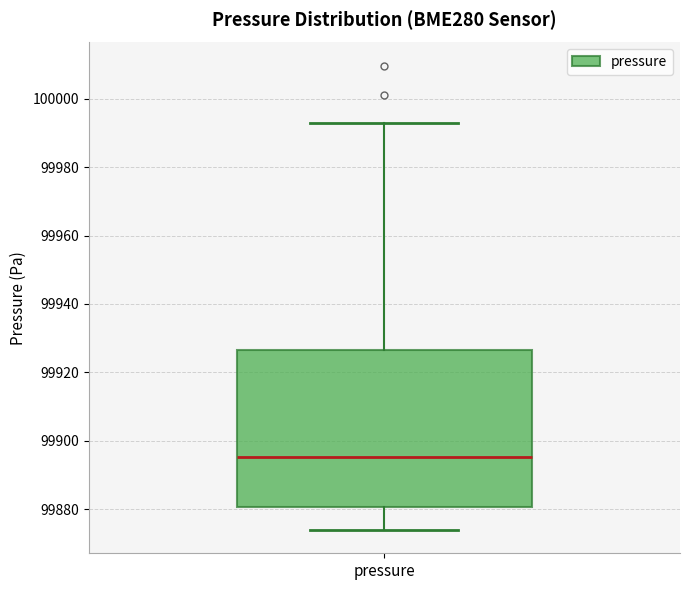

Transcribe this box plot: give where the median line is, the range the box spans, and where the two whiskers end, as read against the y-axis. The values are not printed on the chart, so give them approximately, as read against the axis.

median 99896, box 99880 to 99926, whiskers 99874 to 99992